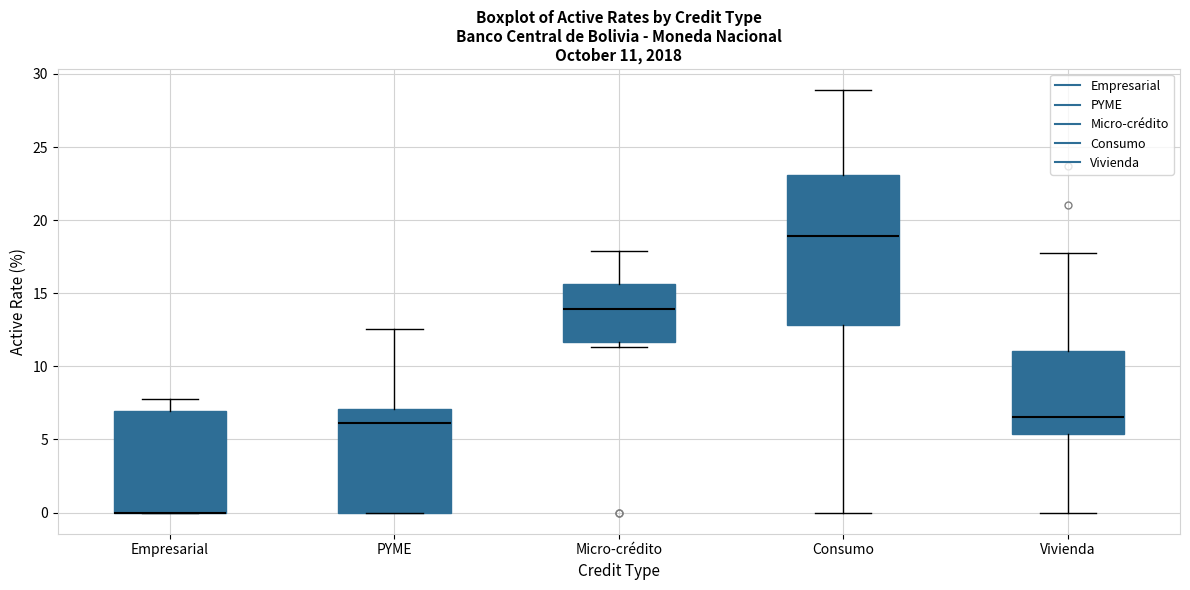

Which box is the tallest, from its lower edge to its upper edge?

Consumo